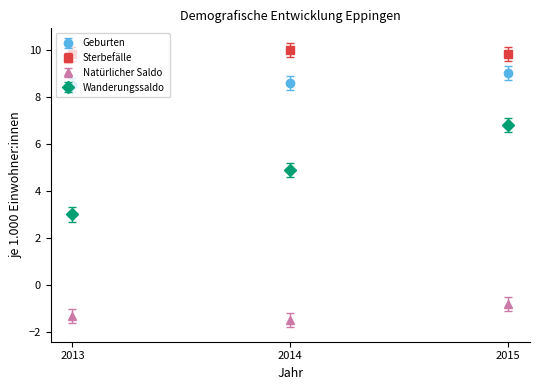

Which series has the widest spread of values?

Wanderungssaldo